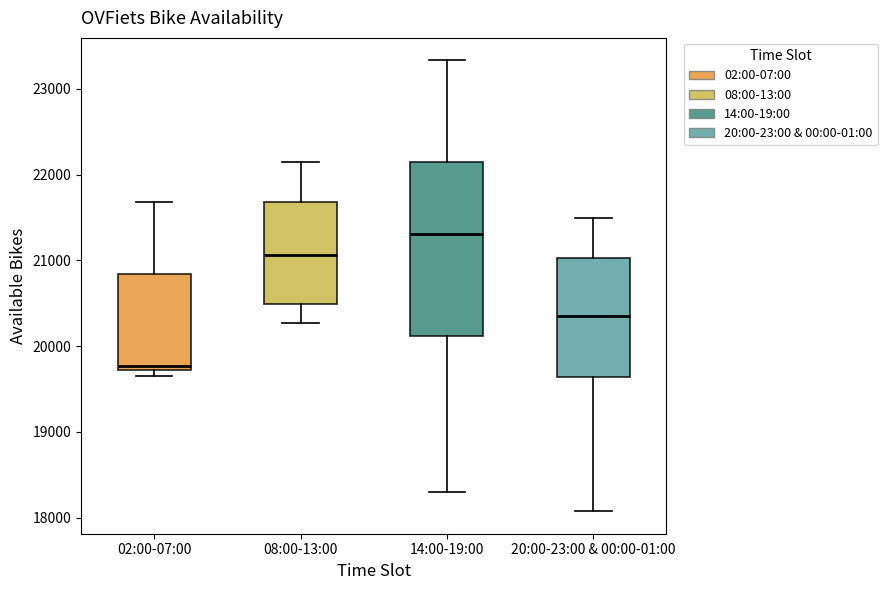

Reading left to right, transcribe this box plot: for each box, give where its median line is, the range the box spans, and where its two whiskers end, as read against the y-axis. The values are not printed on the chart, so give them approximately, as read against the axis.

02:00-07:00: median 19800, box 19700 to 20800, whiskers 19700 (just below the box's lower edge) to 21700
08:00-13:00: median 21100, box 20500 to 21700, whiskers 20300 to 22200
14:00-19:00: median 21300, box 20100 to 22100, whiskers 18300 to 23300
20:00-23:00 & 00:00-01:00: median 20400, box 19600 to 21000, whiskers 18100 to 21500